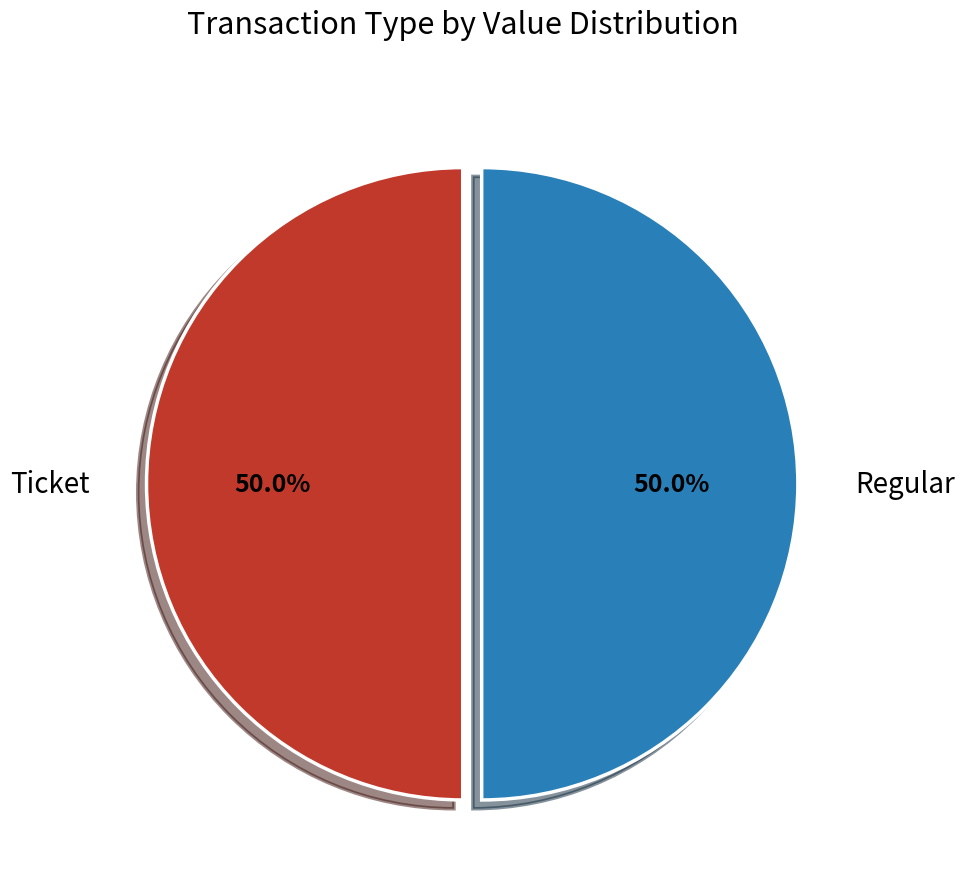

What is the ratio of the value at Regular to the value at Ticket?

1.0